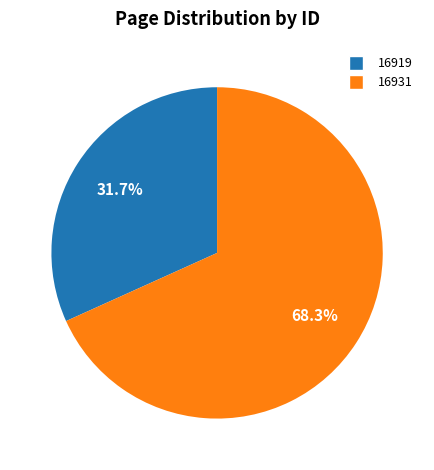

True or false: 16931 accounts for 68% of the total.

True